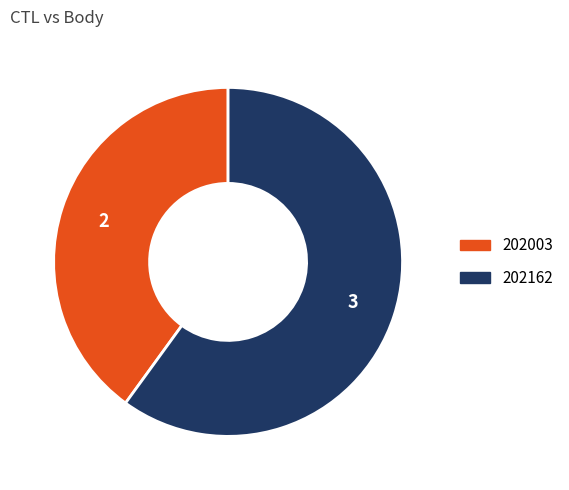

Rank the categories by value from highest to lowest.

202162, 202003